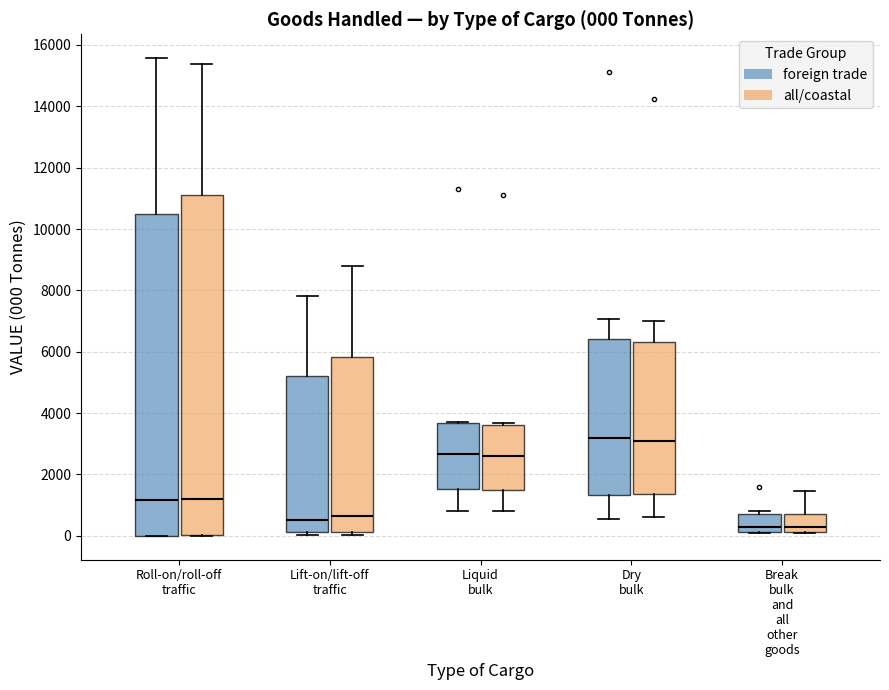

Comparing the boxes themselves (not the whiskers), which one is the tallest?

Roll-on/roll-off traffic (all/coastal)